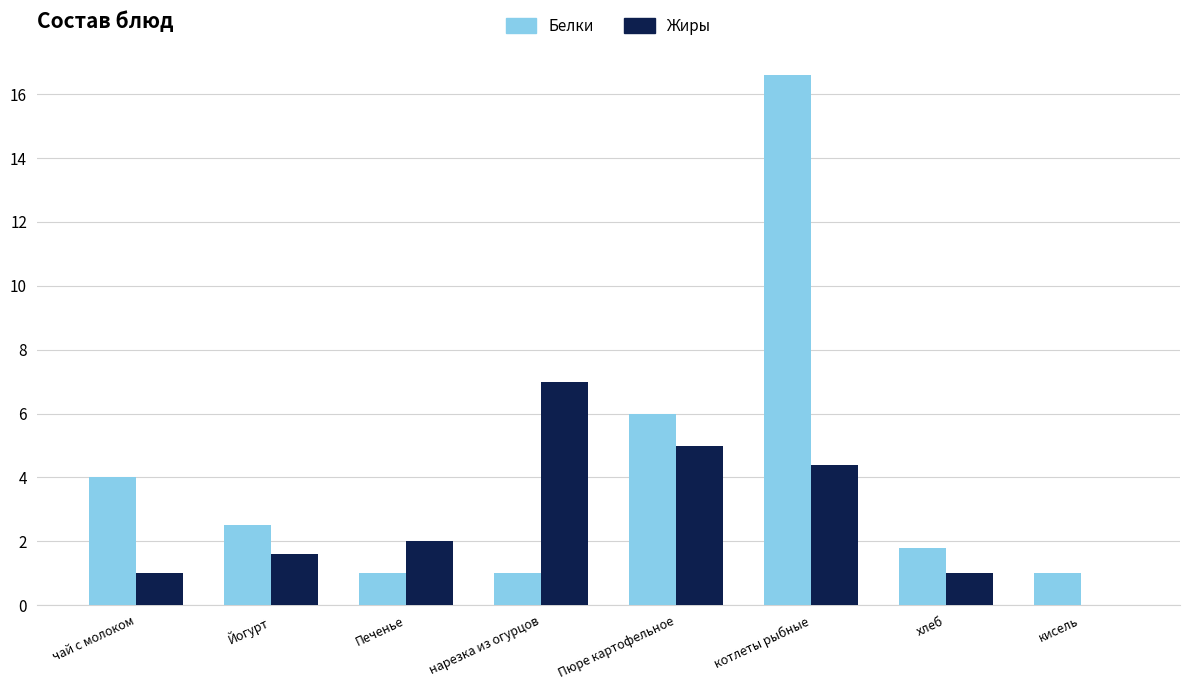

Reading right to left, what are all the values shown in this chart?

Белки: 1.0	1.8	16.6	6.0	1.0	1.0	2.5	4.0
Жиры: 0.0	1.0	4.4	5.0	7.0	2.0	1.6	1.0